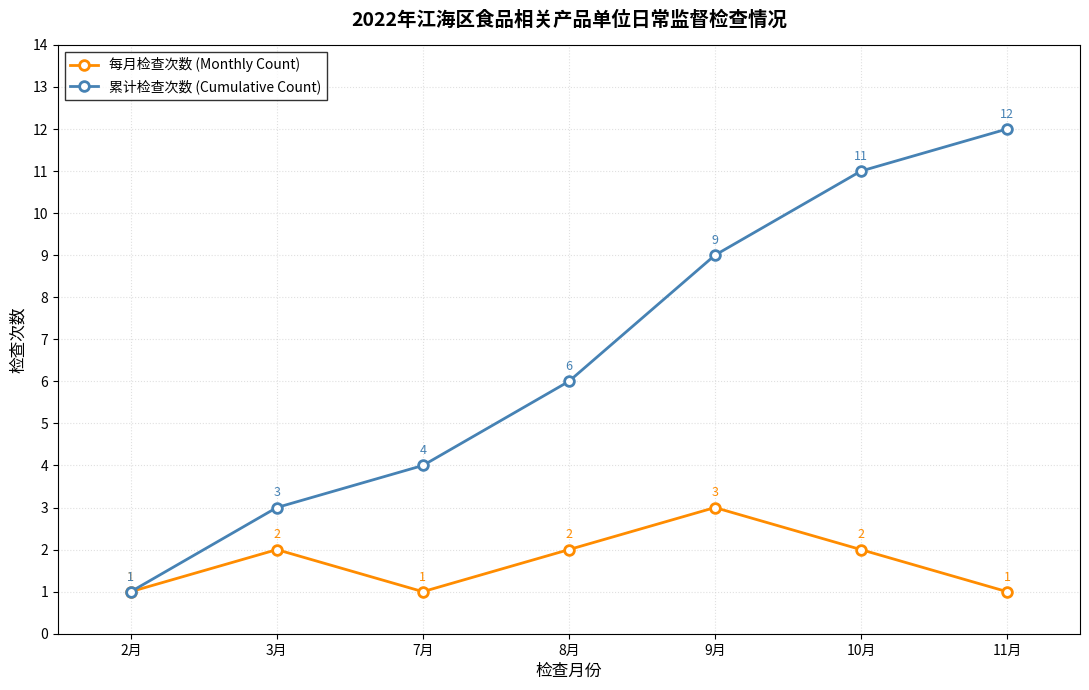

The value of 累计检查次数 (Cumulative Count) at 3月 is 3. True or false?

True